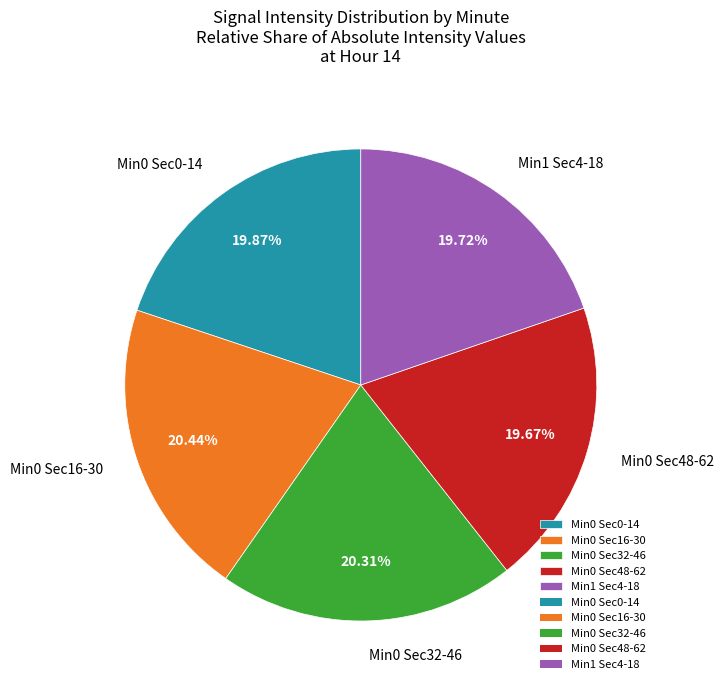

Combined, do Min0 Sec16-30 and Min0 Sec48-62 account for over 50%?

No